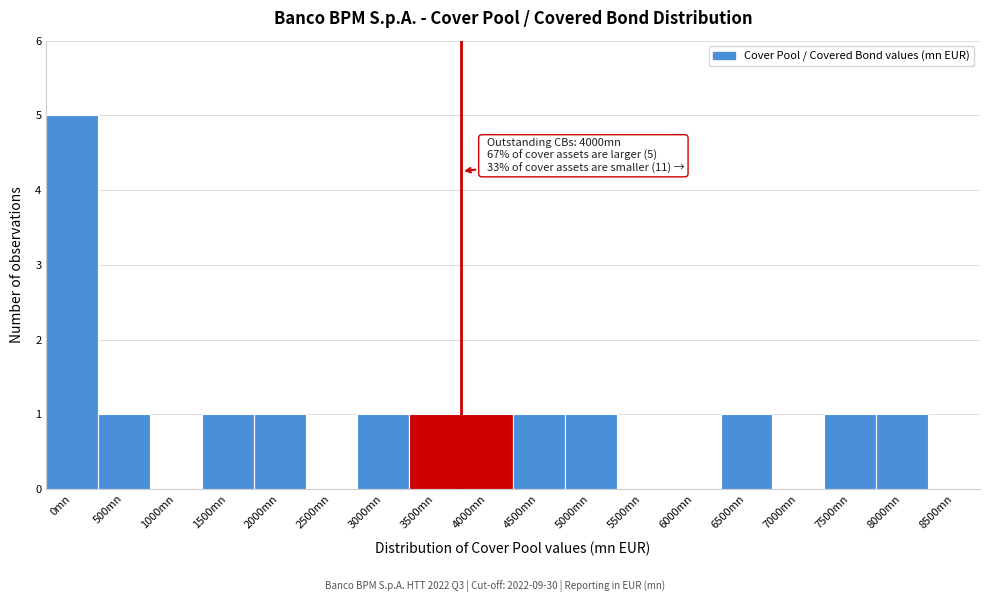

Reading left to right, list all the values displayed in this chart.

0mn=5	500mn=1	1000mn=0	1500mn=1	2000mn=1	2500mn=0	3000mn=1	3500mn=1	4000mn=1	4500mn=1	5000mn=1	5500mn=0	6000mn=0	6500mn=1	7000mn=0	7500mn=1	8000mn=1	8500mn=0